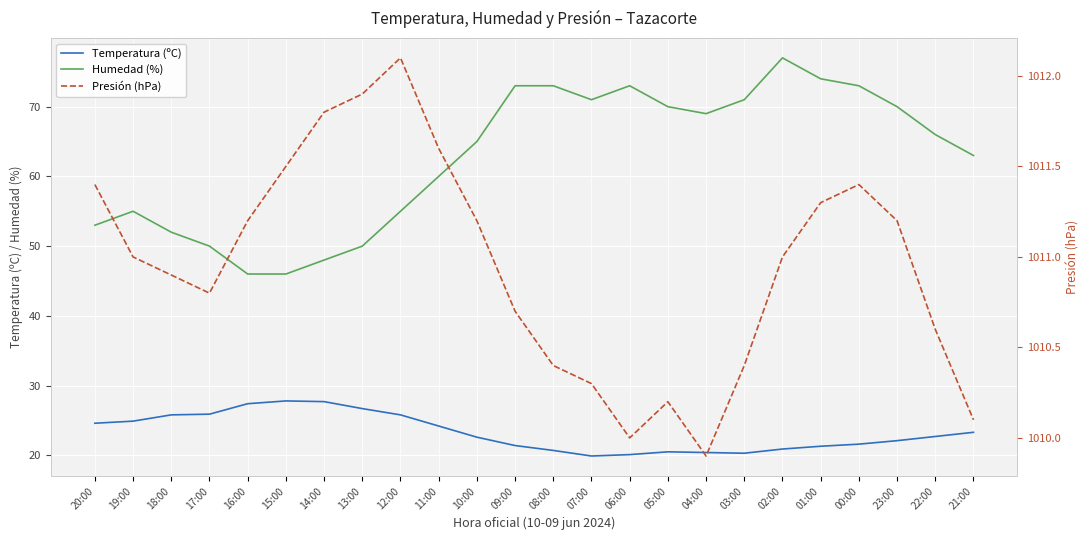

Between 04:00 and 15:00, which is larger?

15:00